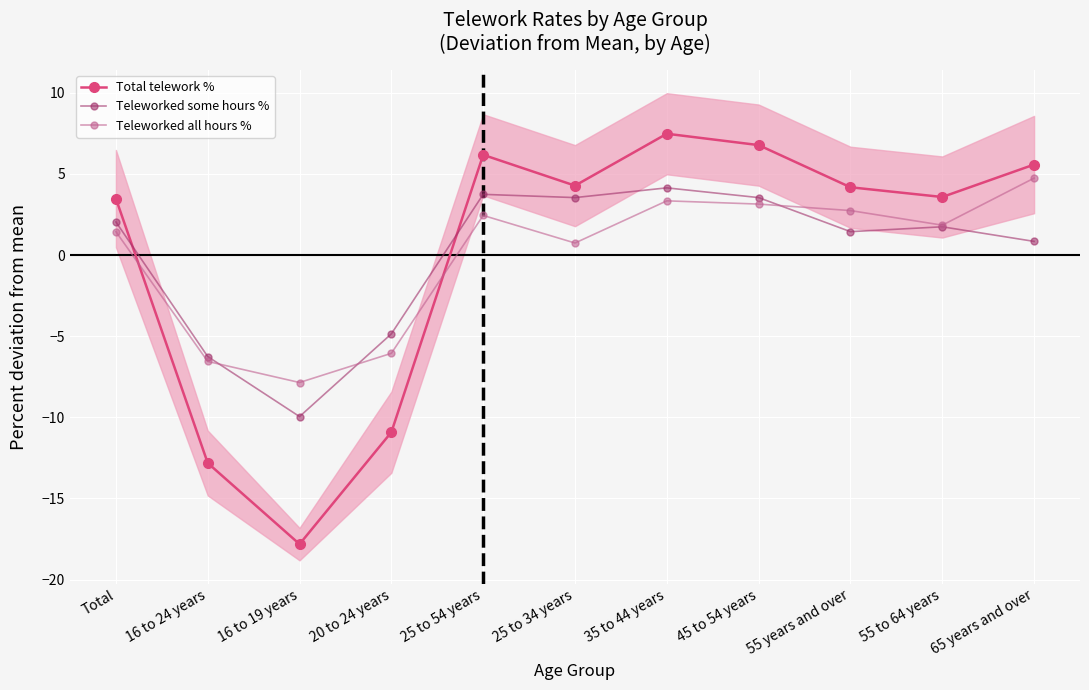

What are all the series names shown in the legend?

Total telework %, Teleworked some hours %, Teleworked all hours %